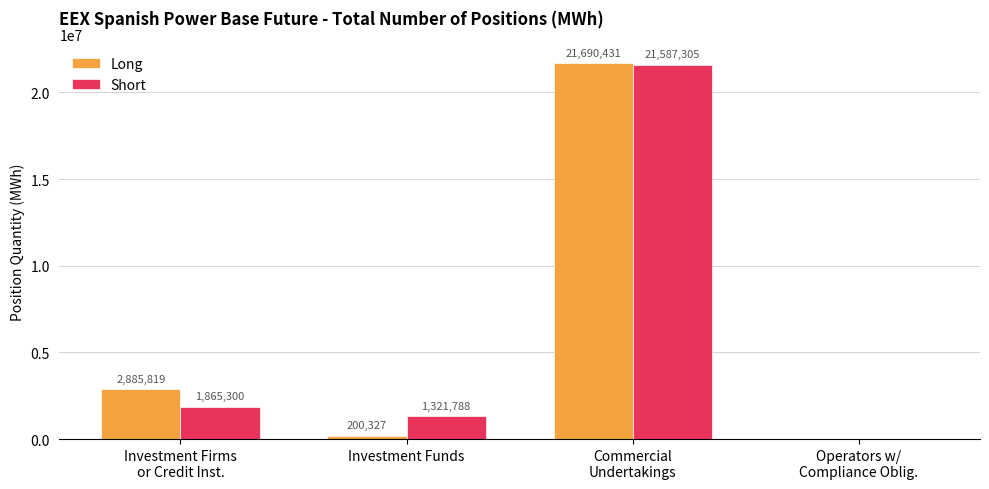

What is the greatest value displayed?

21690431